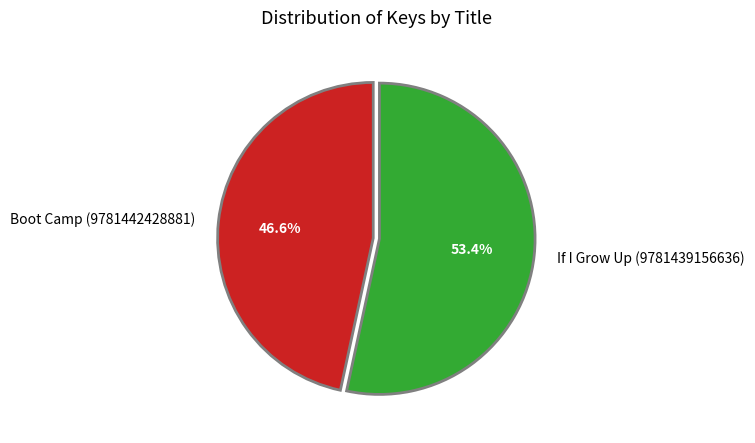

The Boot Camp (9781442428881) slice represents 47% of the pie. True or false?

True